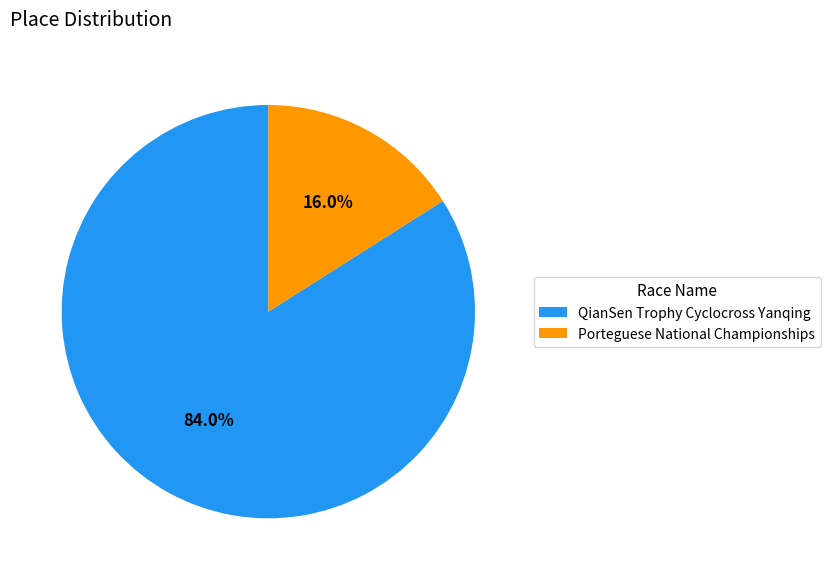

How much of the chart is everything except Porteguese National Championships?

84.0%